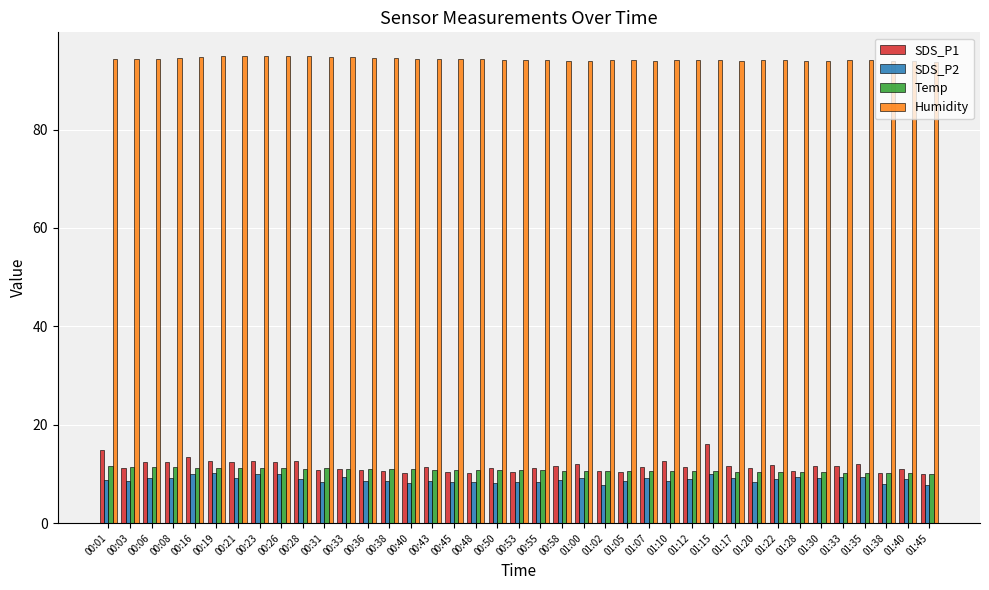

What is the spread (max minus min) of values at 00:50?

86.0